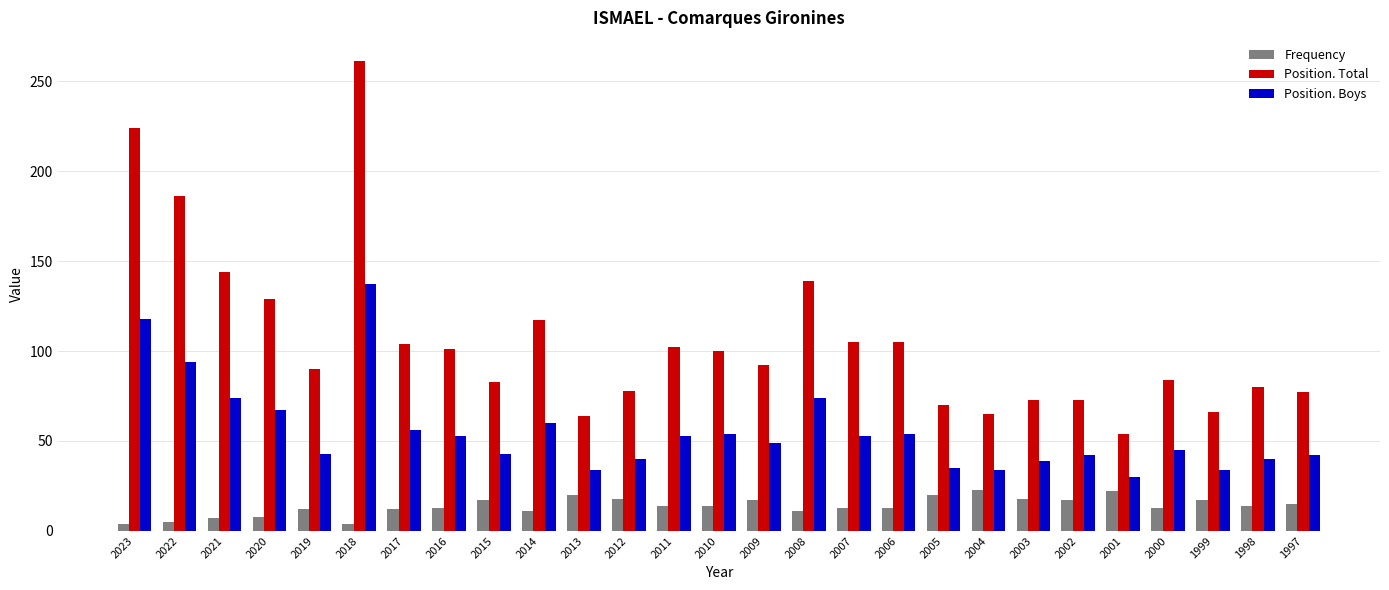

How many data points does each series have?

27